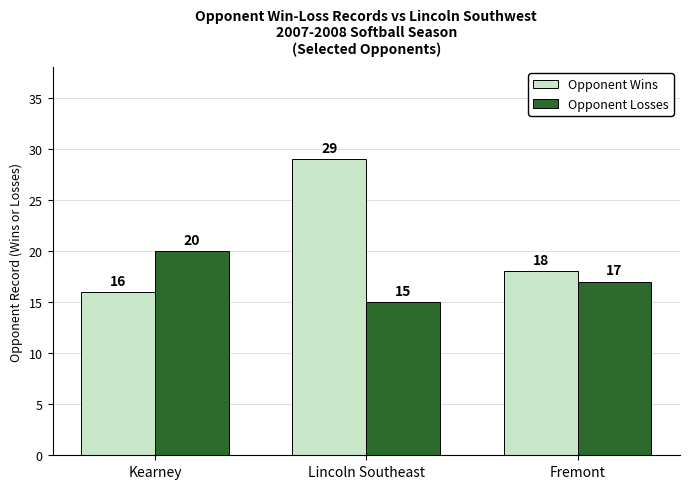

What is the difference between the maximum and second lowest values in the Opponent Wins series?

11